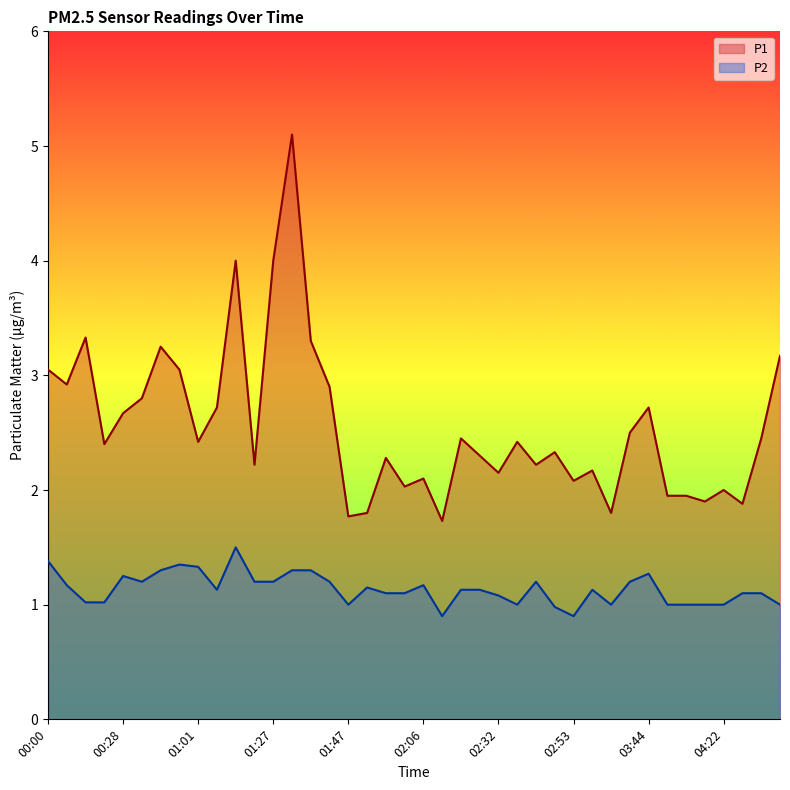

True or false: P1 and P2 intersect in this chart.

False